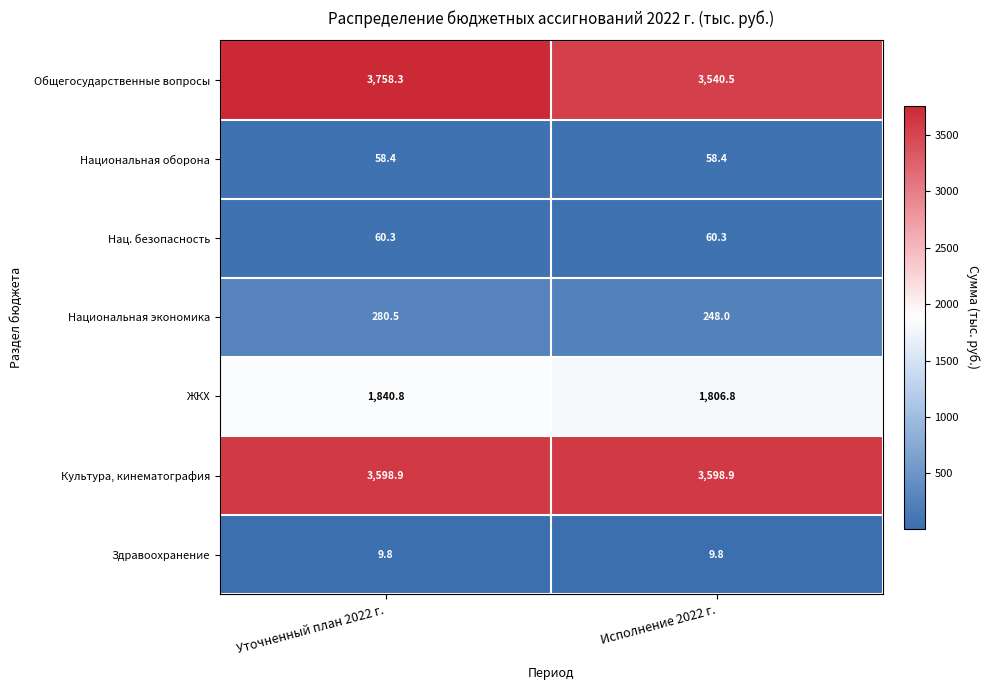

What is the greatest value displayed?

3758.3